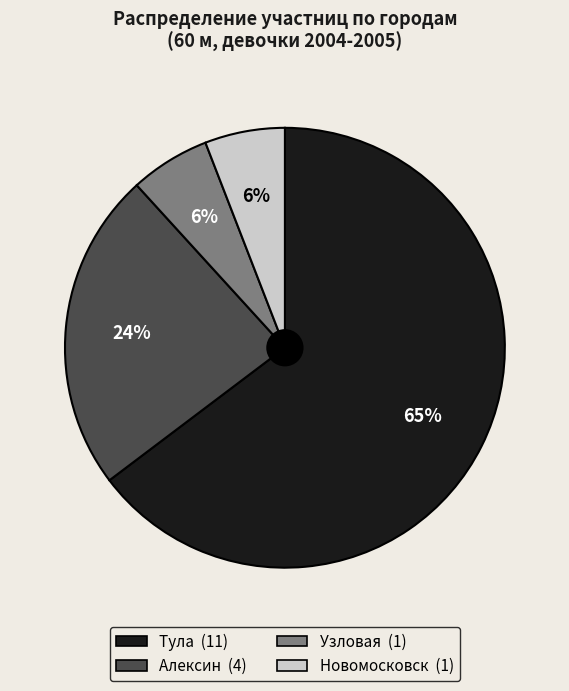

Is it true that Алексин is 13% of the pie?

False